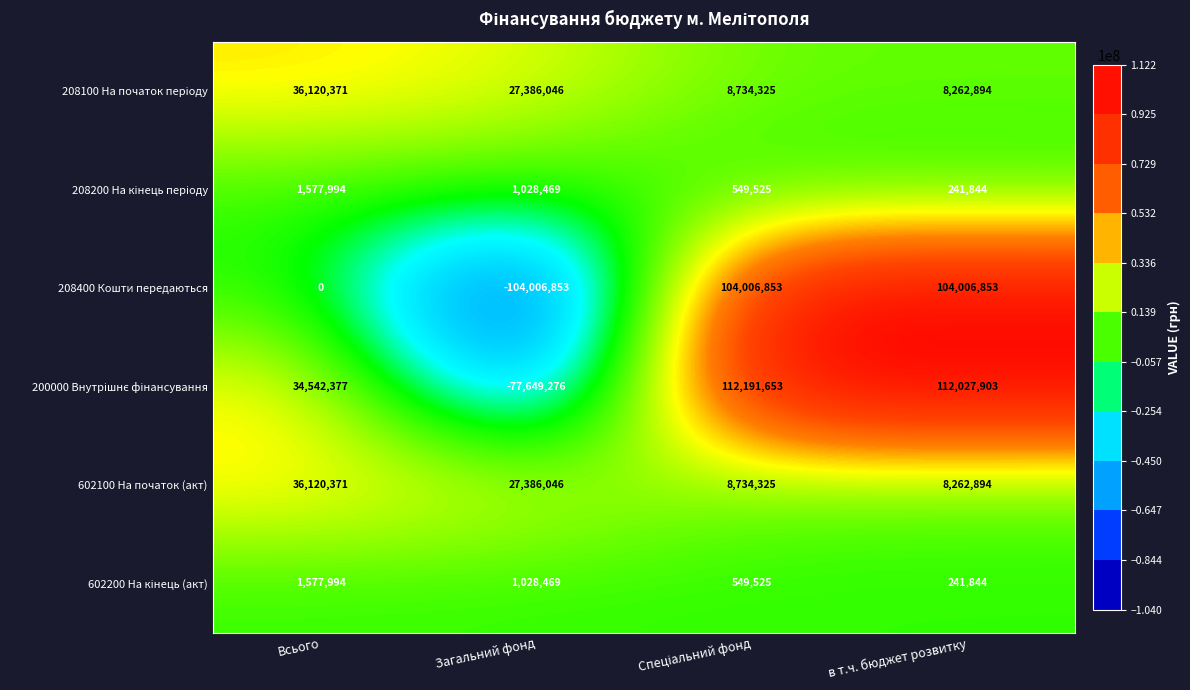

What is the spread (max minus min) of values at Загальний фонд?

131392899